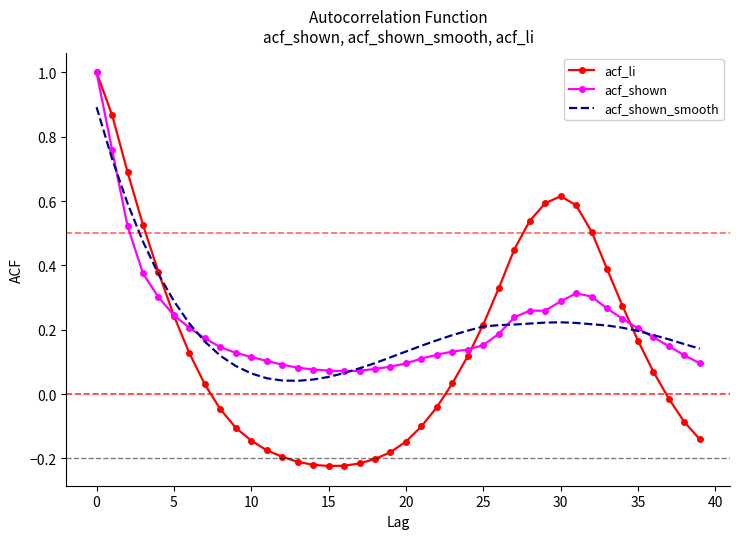

Which series has the widest spread of values?

acf_li